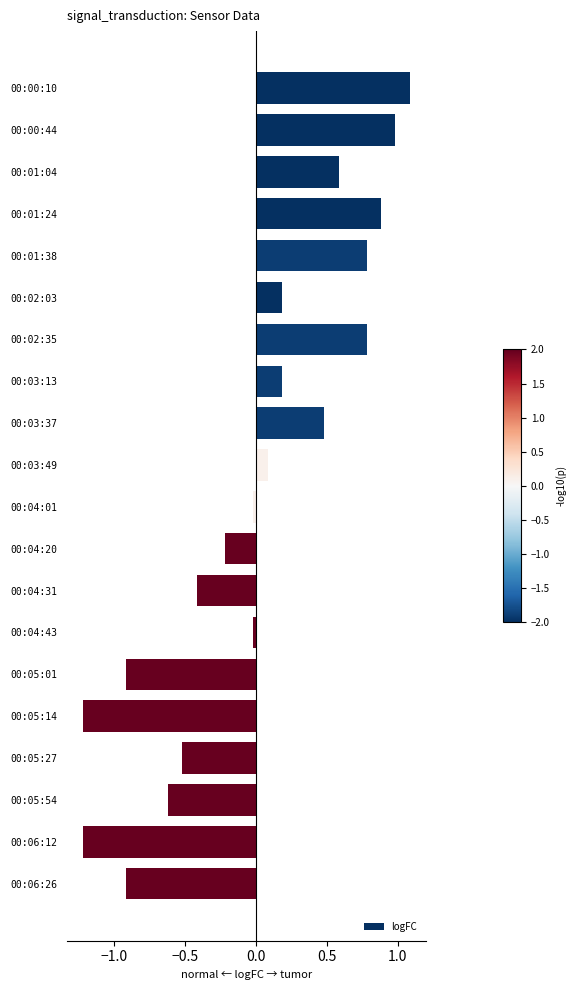

Which category has the highest value across all series?

00:00:10